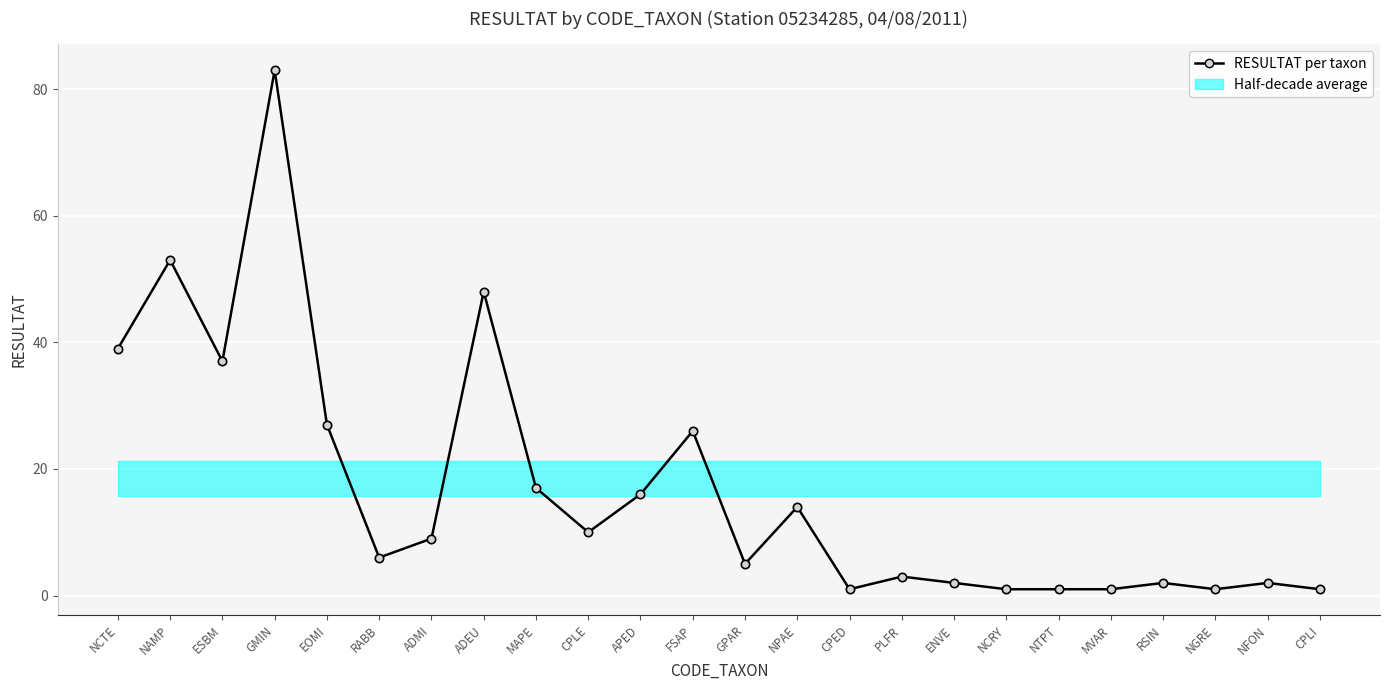

What is the greatest value displayed?

83